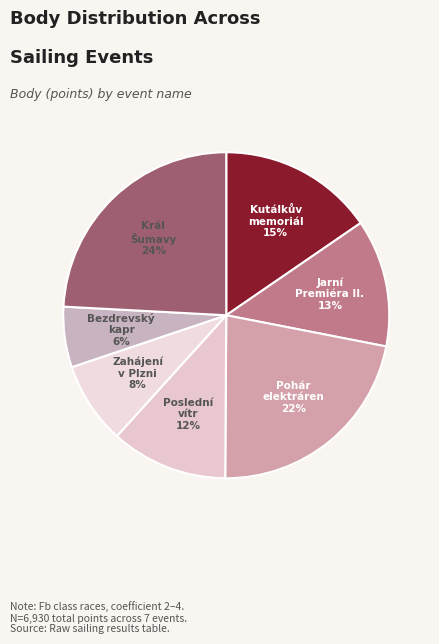

How many segments does this pie chart have?

7